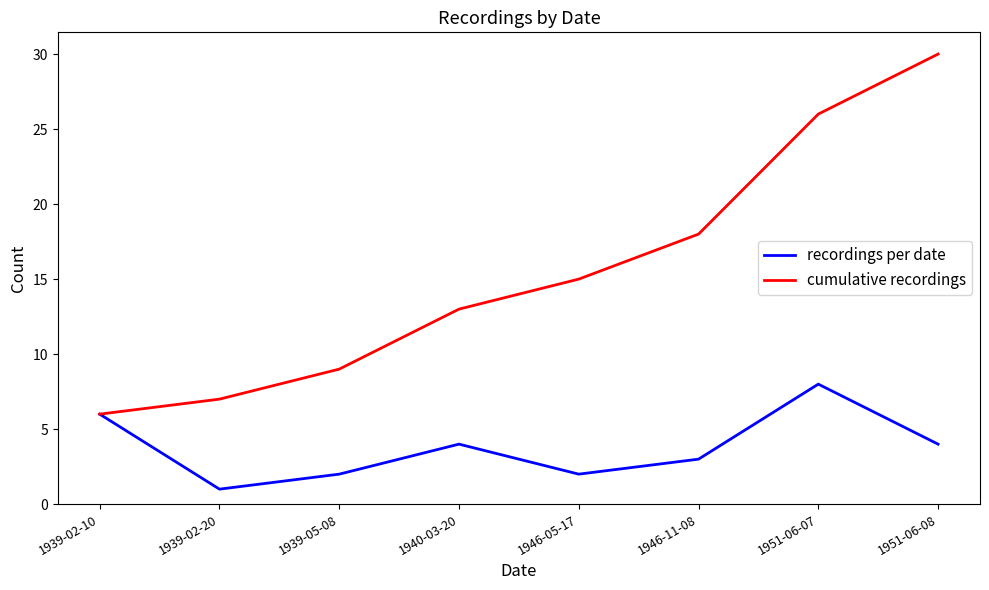

Is it true that cumulative recordings equals 30 at 1951-06-08?

True